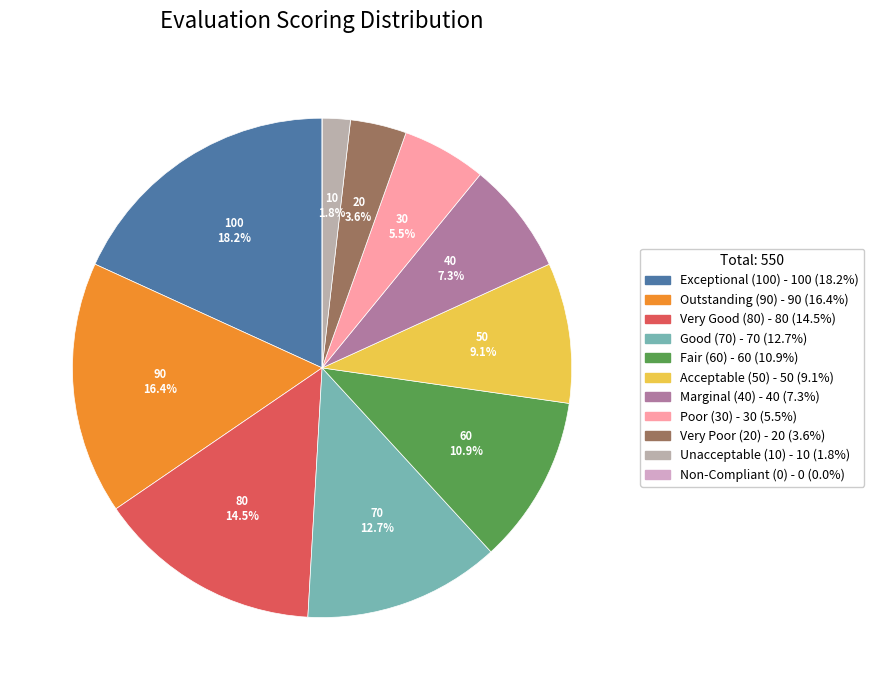

To the nearest percent, what percentage of the pie is Good (70)?

13%